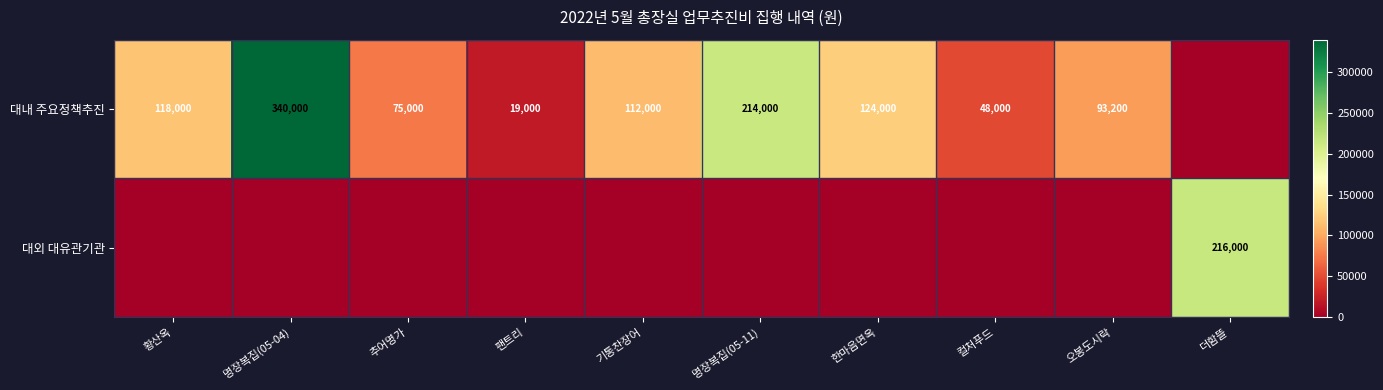

The 대내 주요정책추진 series shows 214000 at 명장복집(05-11). True or false?

True